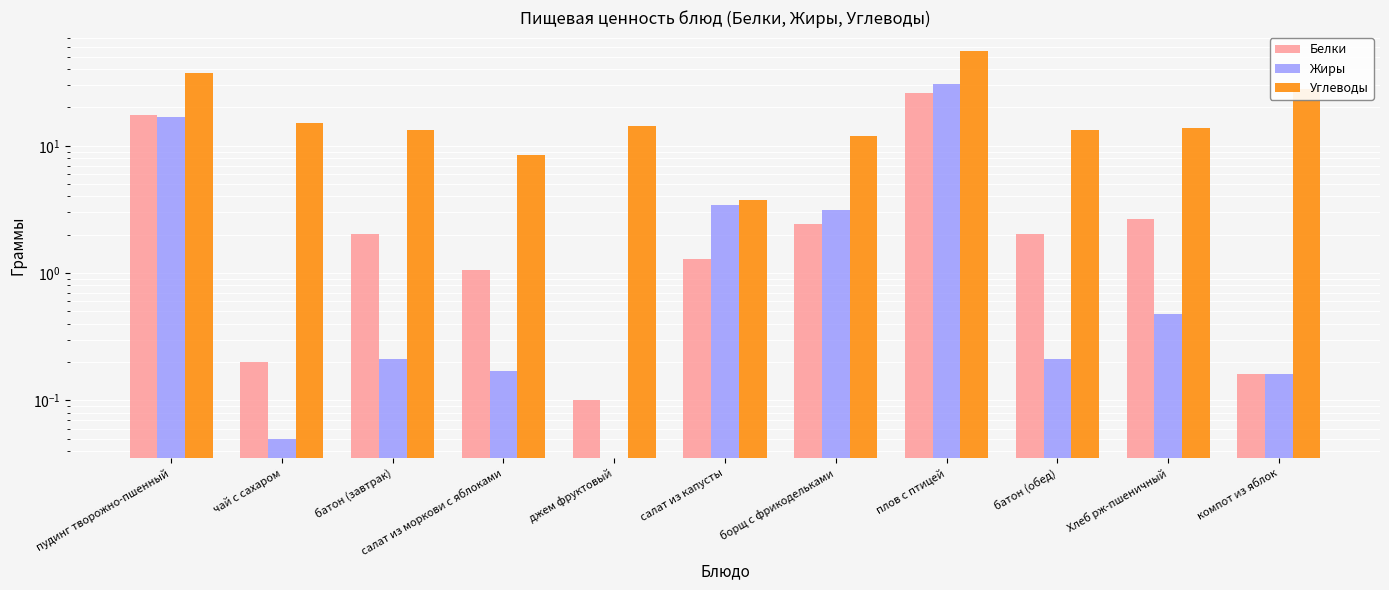

How many data points in Белки are above 2?

6